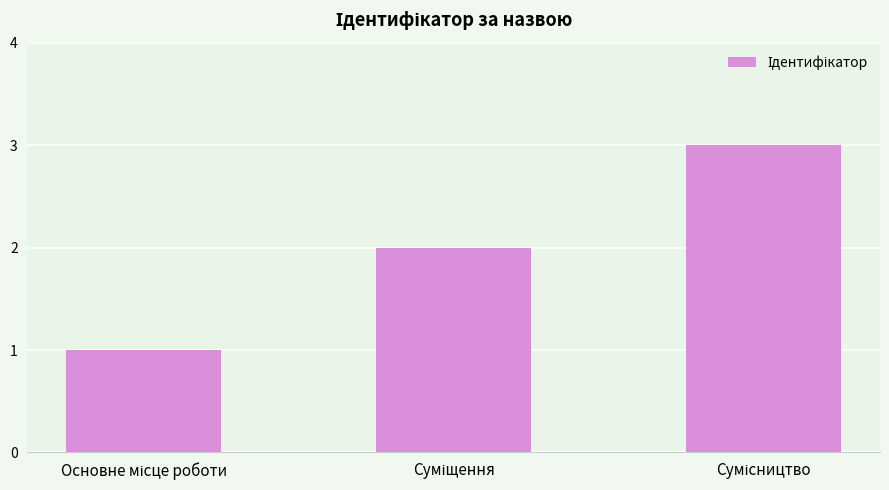

What is the greatest value displayed?

3